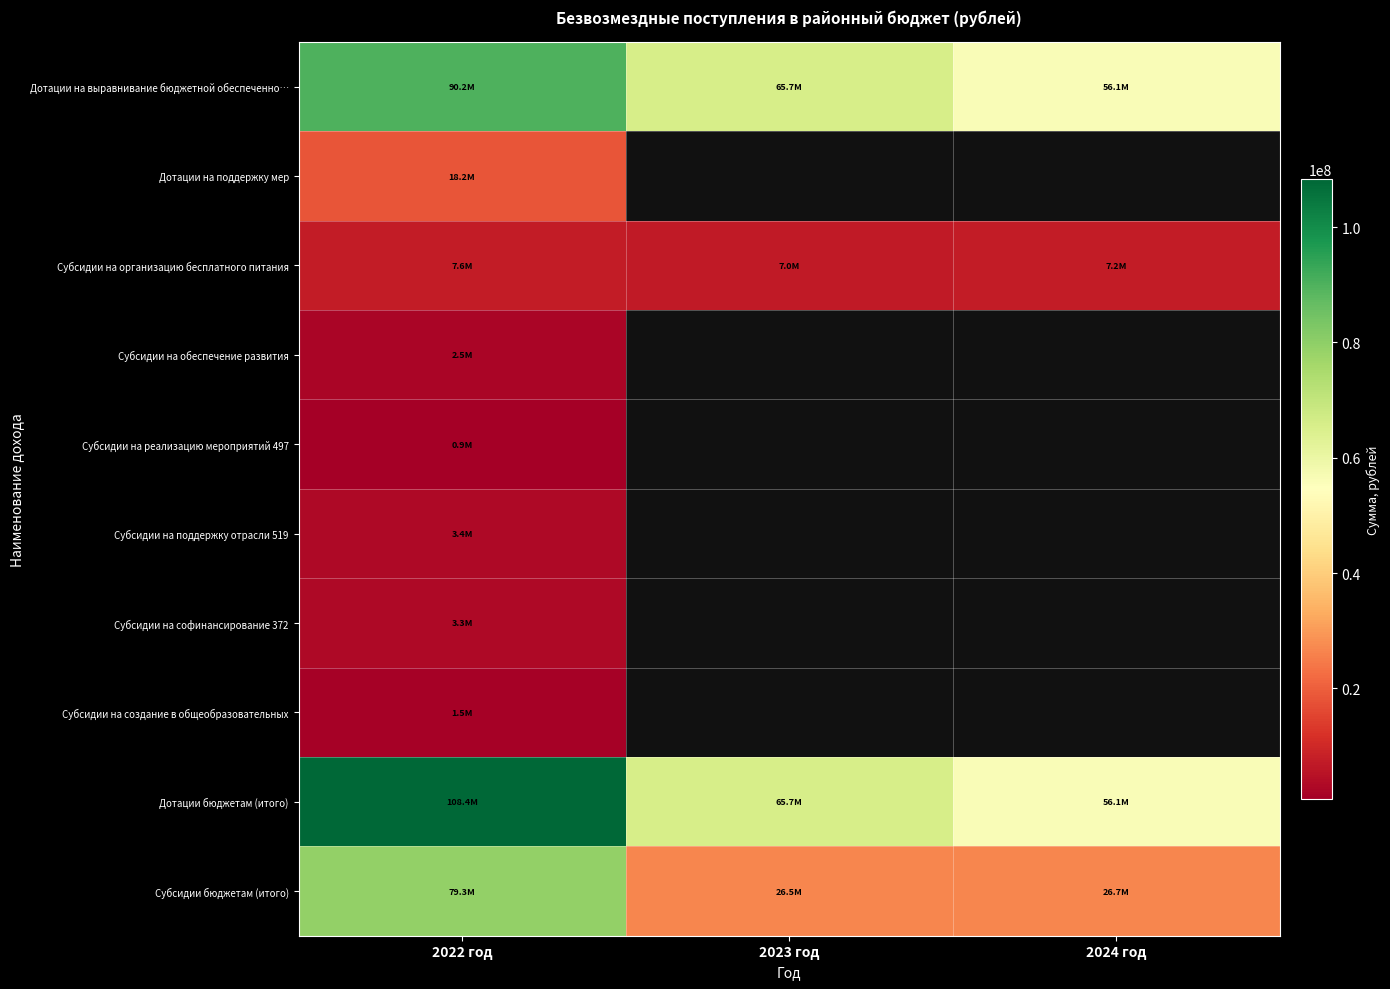

What is the sum of the Субсидии на организацию бесплатного питания values at 2024 год and 2023 год?

14139104.0